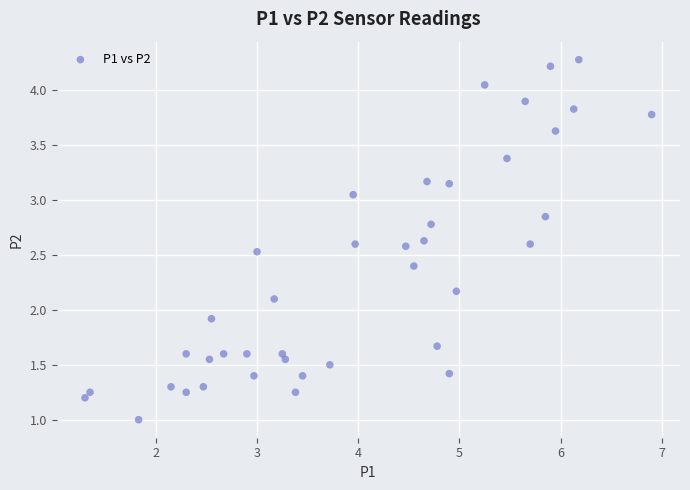

What is the range of Y values (max minus min)?

3.3